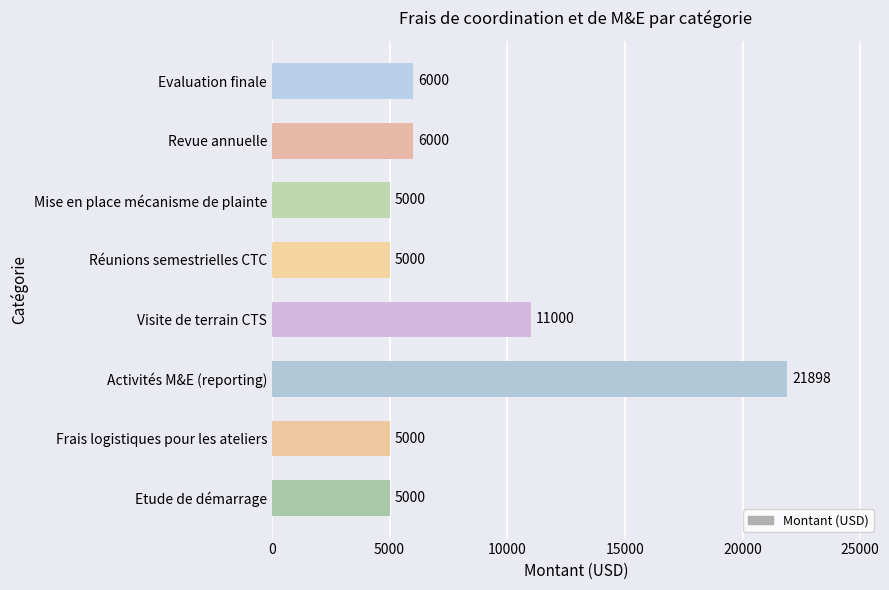

Is it true that the value at Revue annuelle is 6000?

True